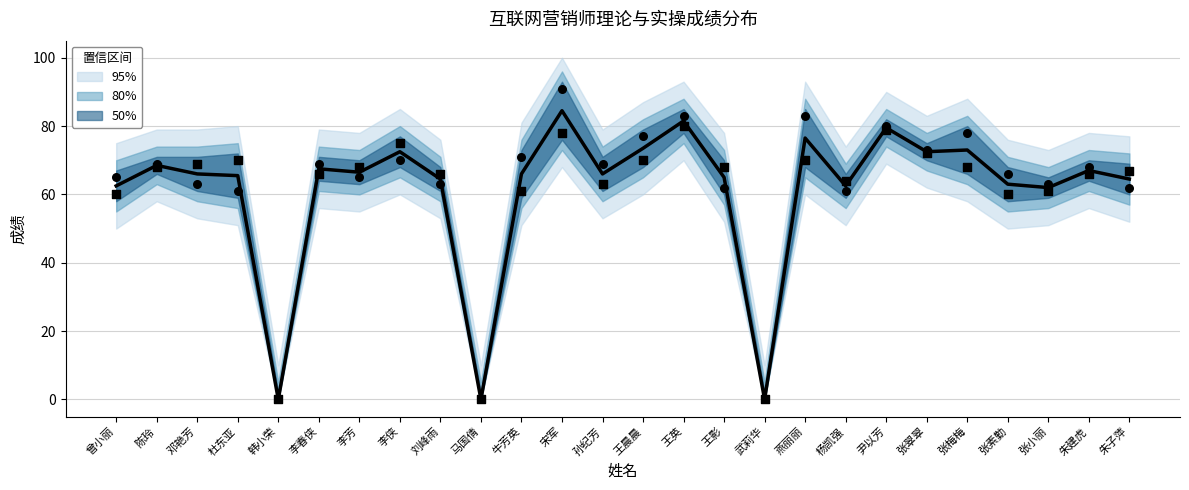

What is the total value across all series at 张翠翠?

217.5